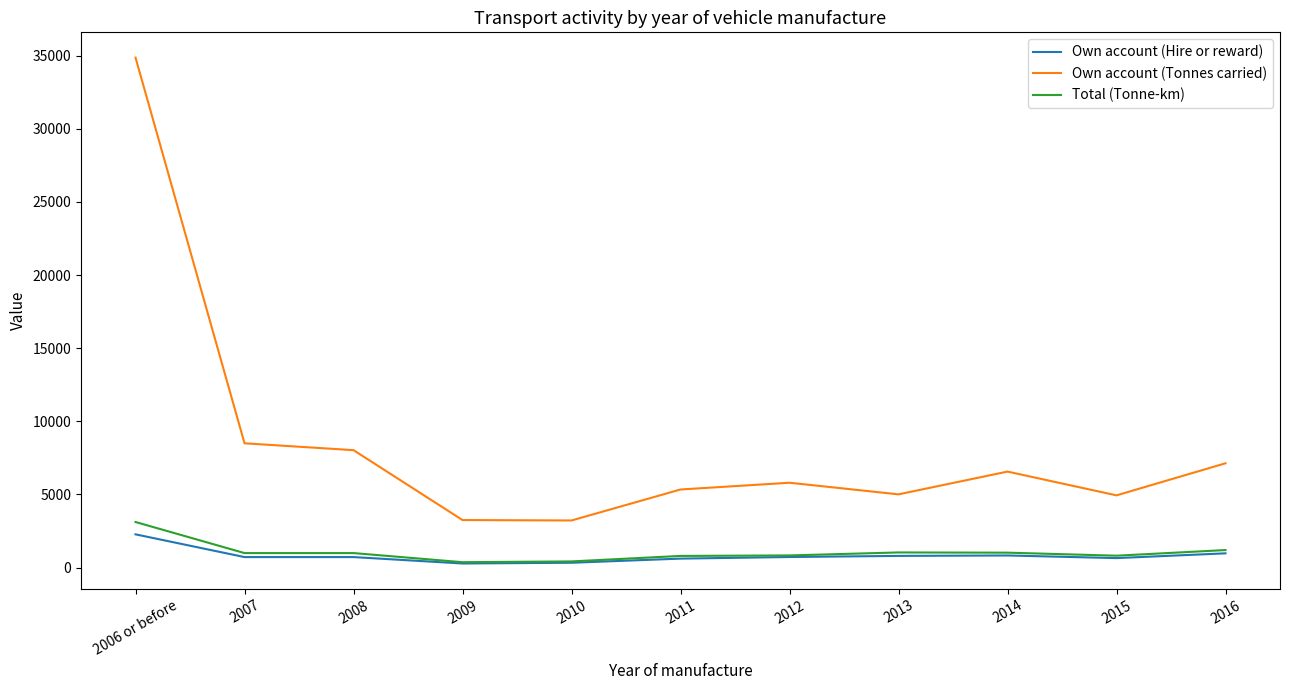

True or false: Total (Tonne-km) and Own account (Tonnes carried) cross at least once.

False